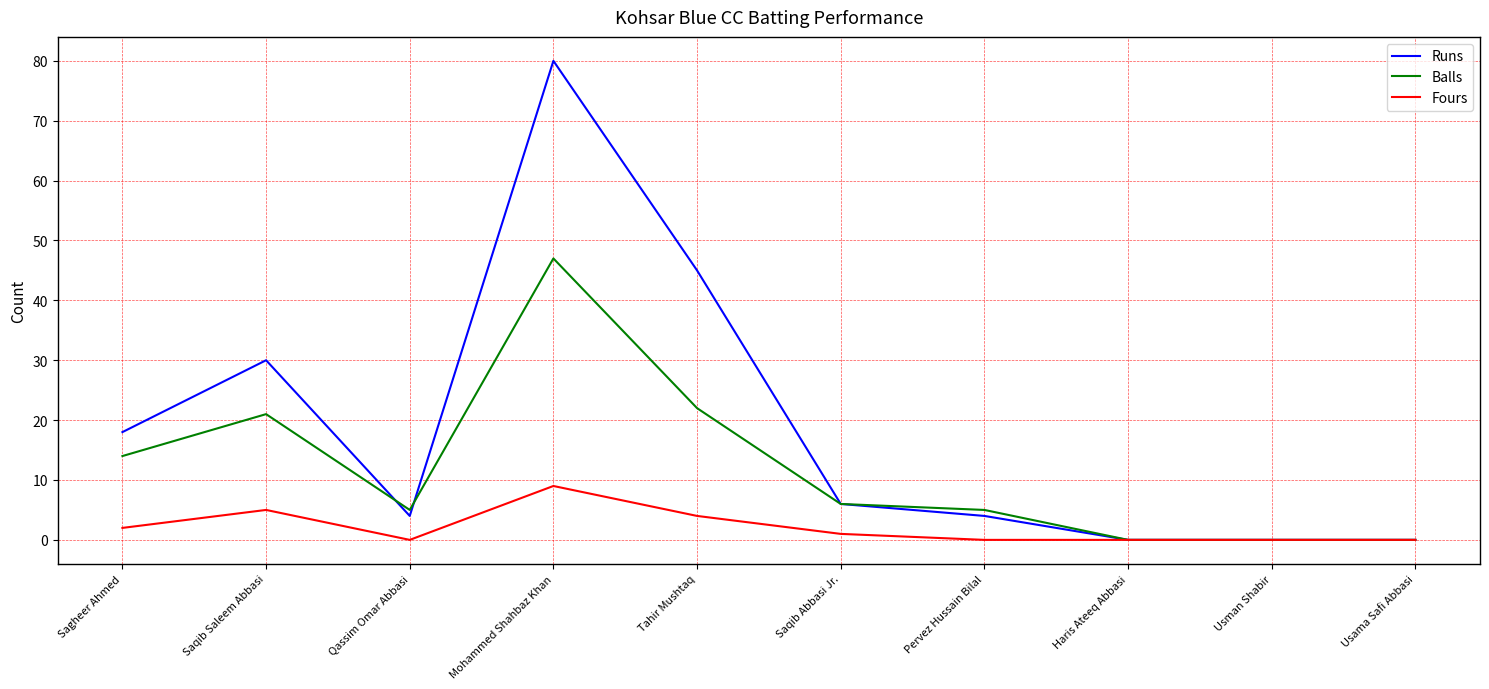

What are all the series names shown in the legend?

Runs, Balls, Fours